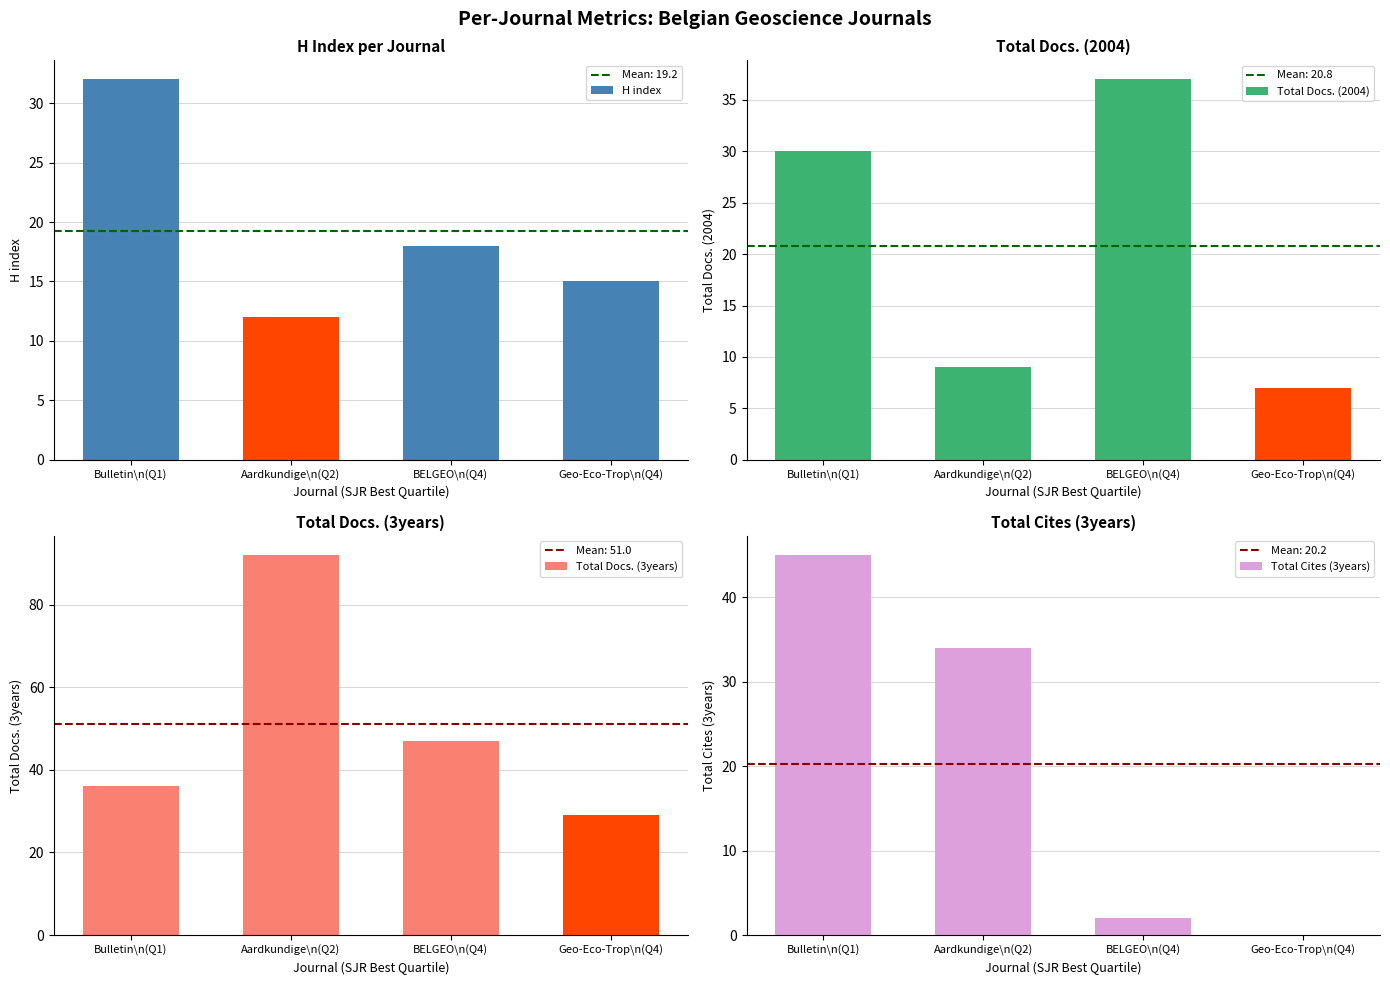

Where is Total Docs. (2004) nearest to the value 22?

Bulletin\n(Q1)